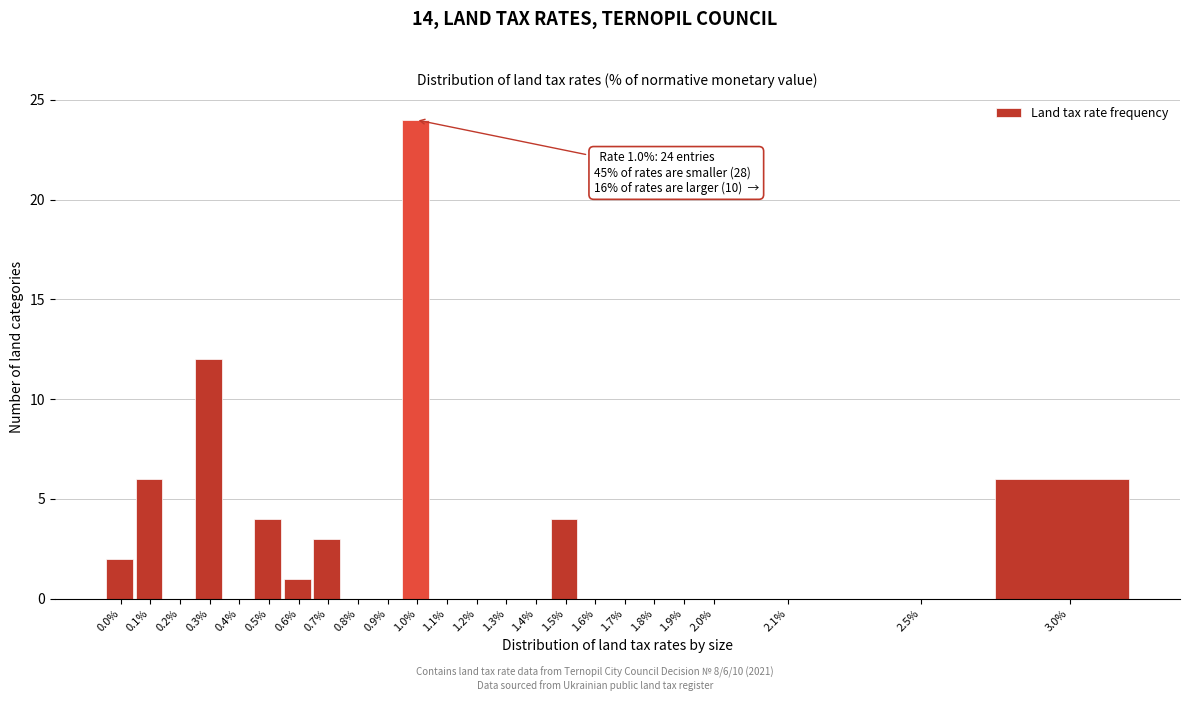

Reading left to right, what are all the values shown in this chart?

0.0%=2	0.1%=6	0.2%=0	0.3%=12	0.4%=0	0.5%=4	0.6%=1	0.7%=3	0.8%=0	0.9%=0	1.0%=24	1.1%=0	1.2%=0	1.3%=0	1.4%=0	1.5%=4	1.6%=0	1.7%=0	1.8%=0	1.9%=0	2.0%=0	2.1%=0	2.5%=0	3.0%=6